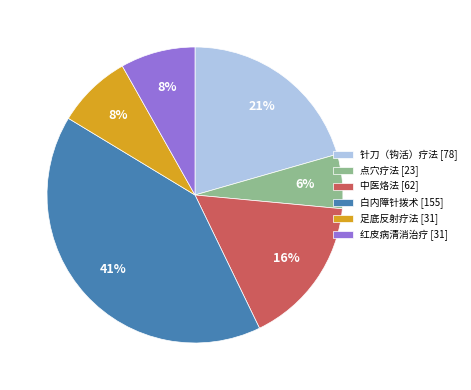

Is 中医烙法 the majority of the pie?

No